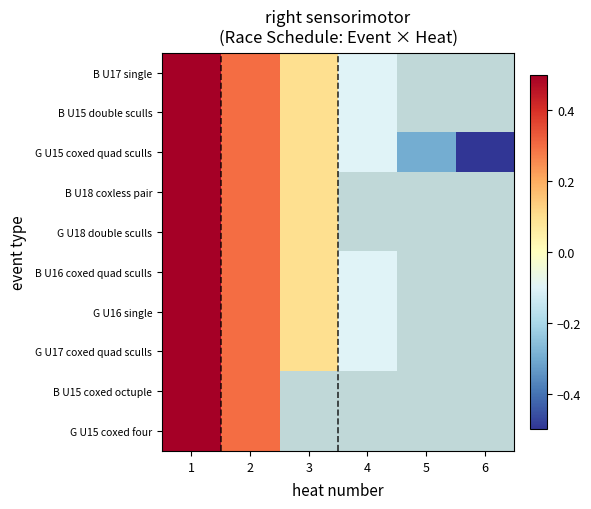

At which category is the sum across all series the highest?

1